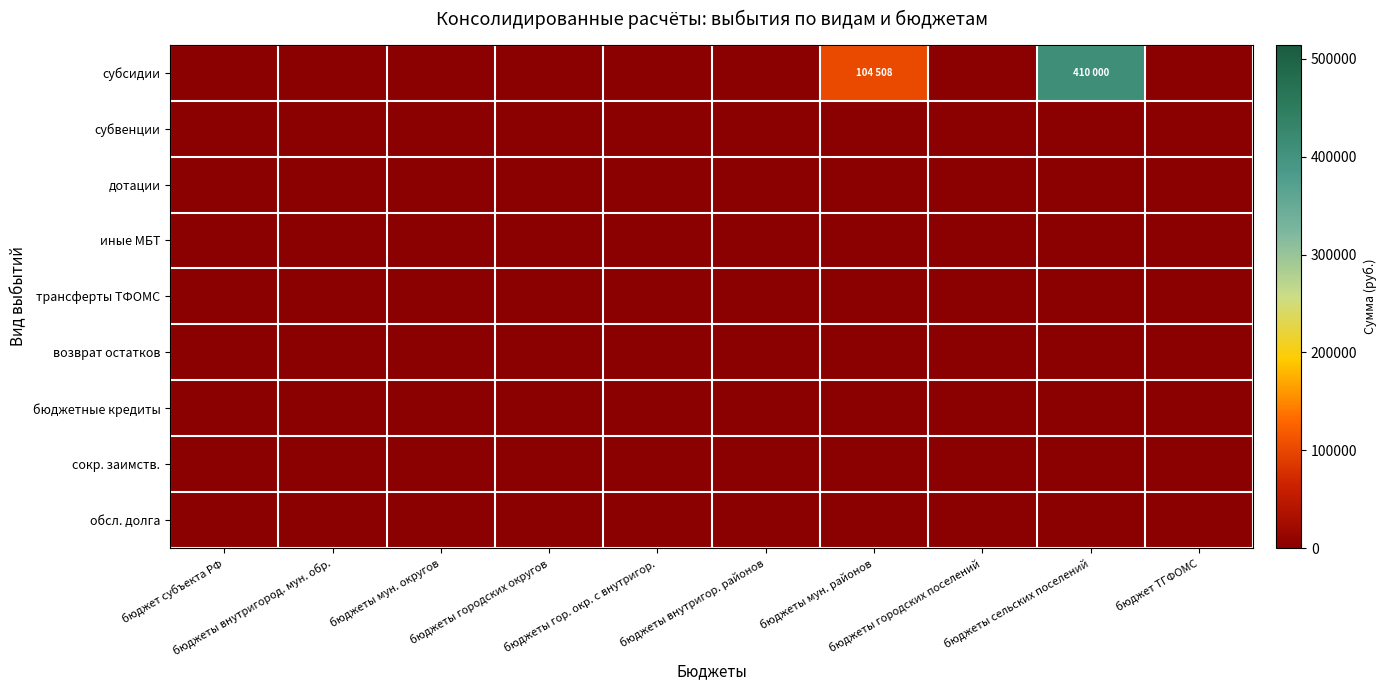

How many categories are shown in the chart?

10